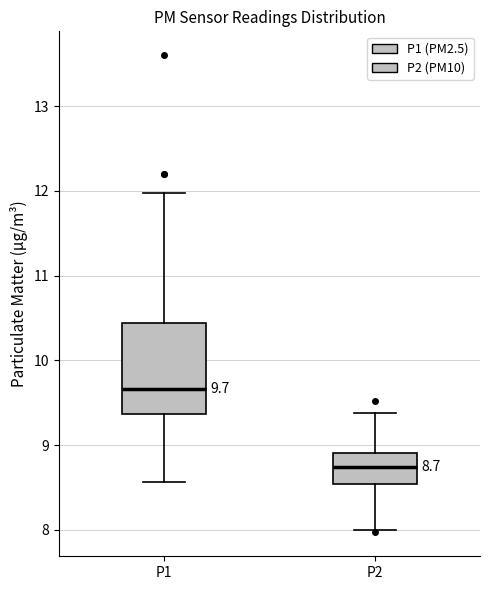

Which box has the highest median line?

P1